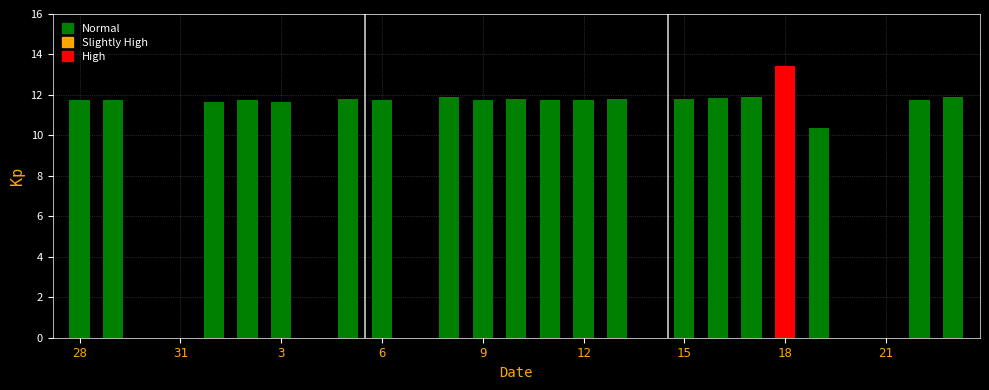

What is the sum of all values?

235.8